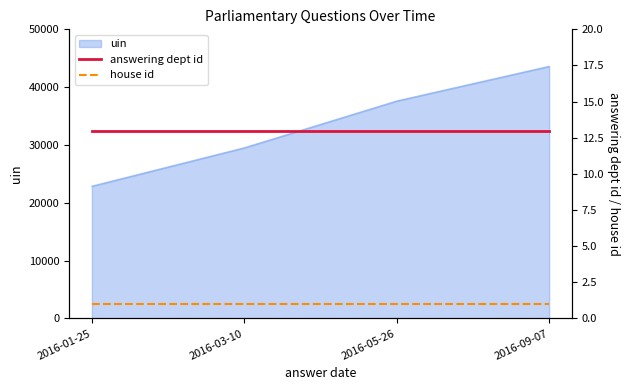

What value does the house id series have at 2016-01-25?

1